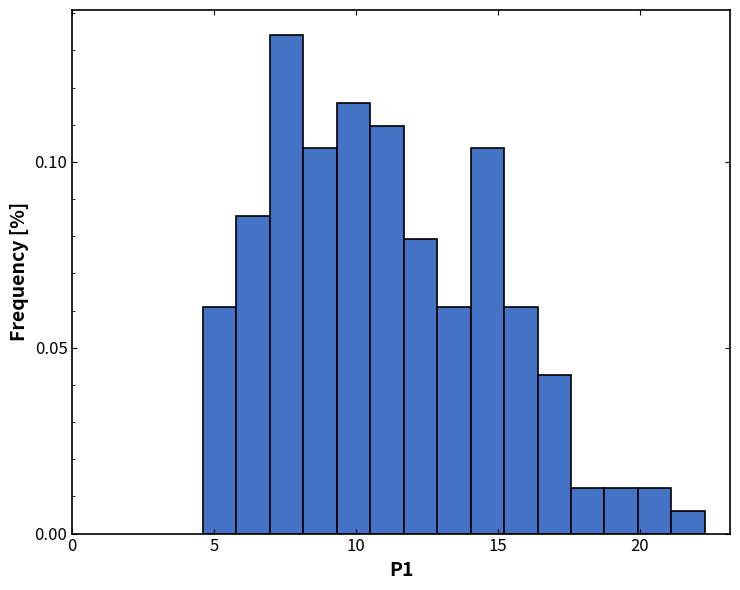

Around what value on the x-axis is the tallest bar? Give the approximate position of its centre, as read against the axis.

7.5